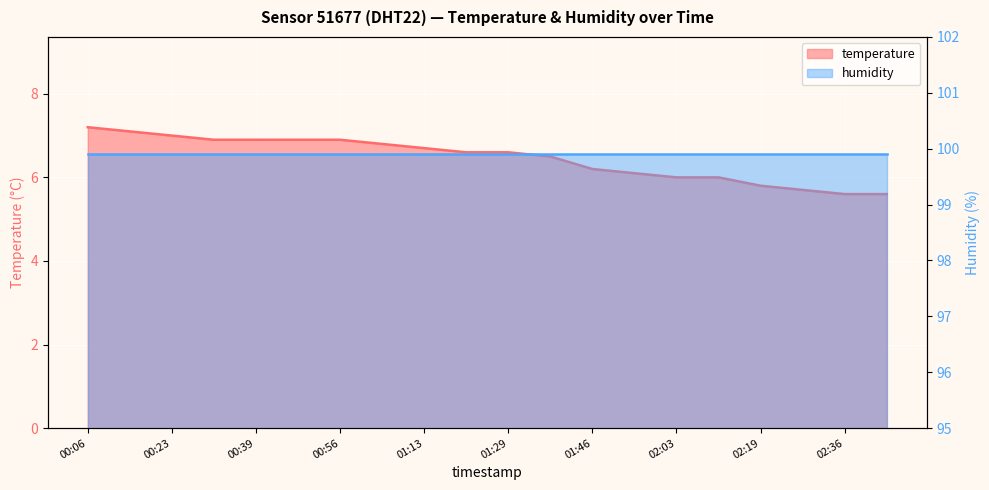

List the labels in order of value, largest first.

00:06, 00:14, 00:23, 00:31, 00:39, 00:48, 00:56, 01:04, 01:13, 01:21, 01:29, 01:38, 01:46, 01:54, 02:03, 02:11, 02:19, 02:28, 02:36, 02:44